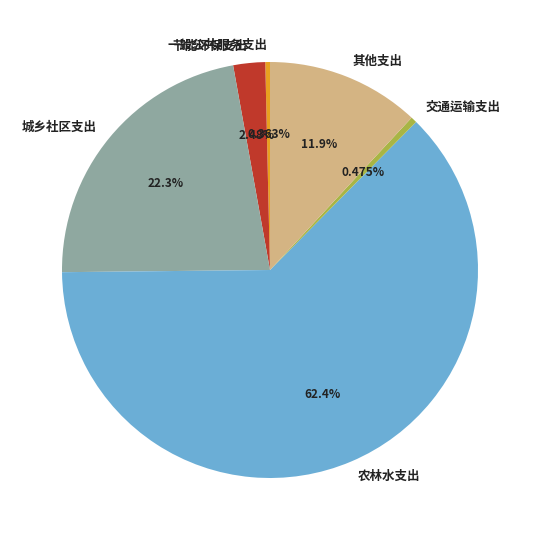

Which has a higher value, 其他支出 or 农林水支出?

农林水支出